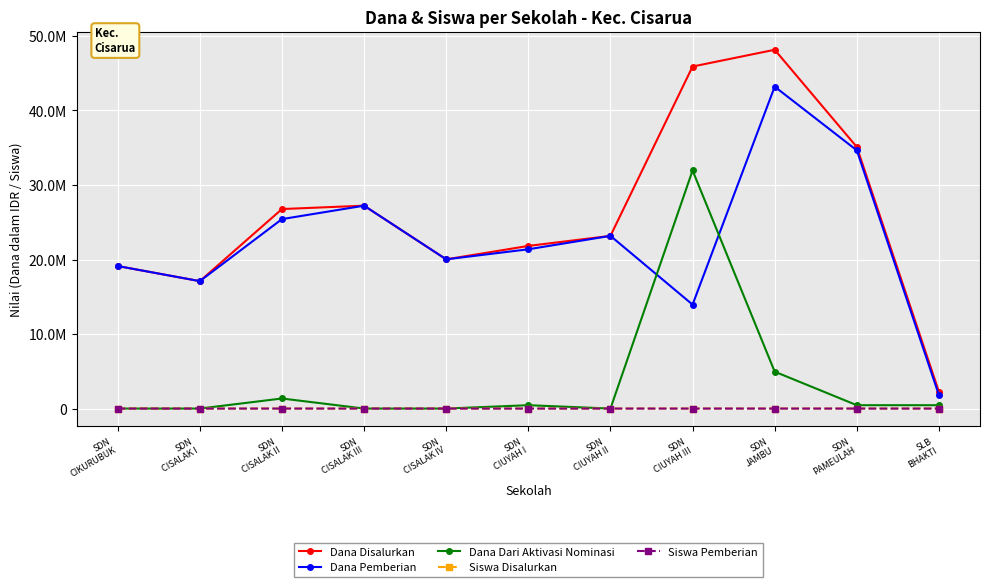

Does the chart have visible grid lines?

Yes